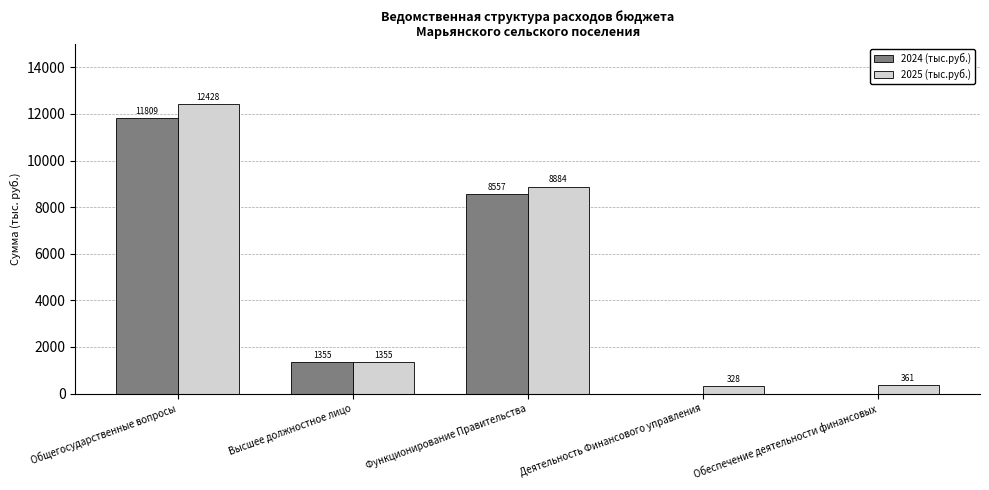

Count the number of data series in this chart.

2